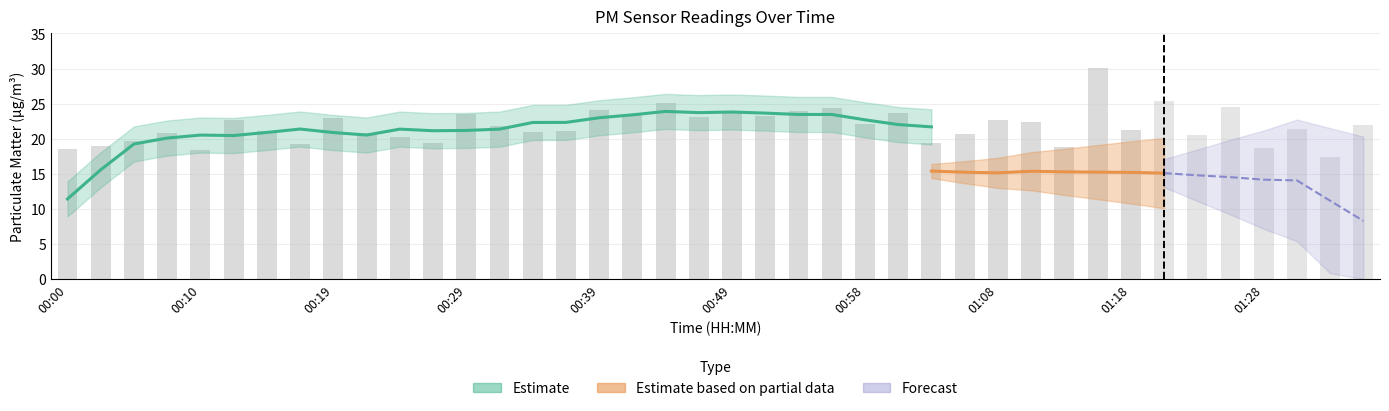

True or false: P2 has a value of 20.7 at 01:01.

False